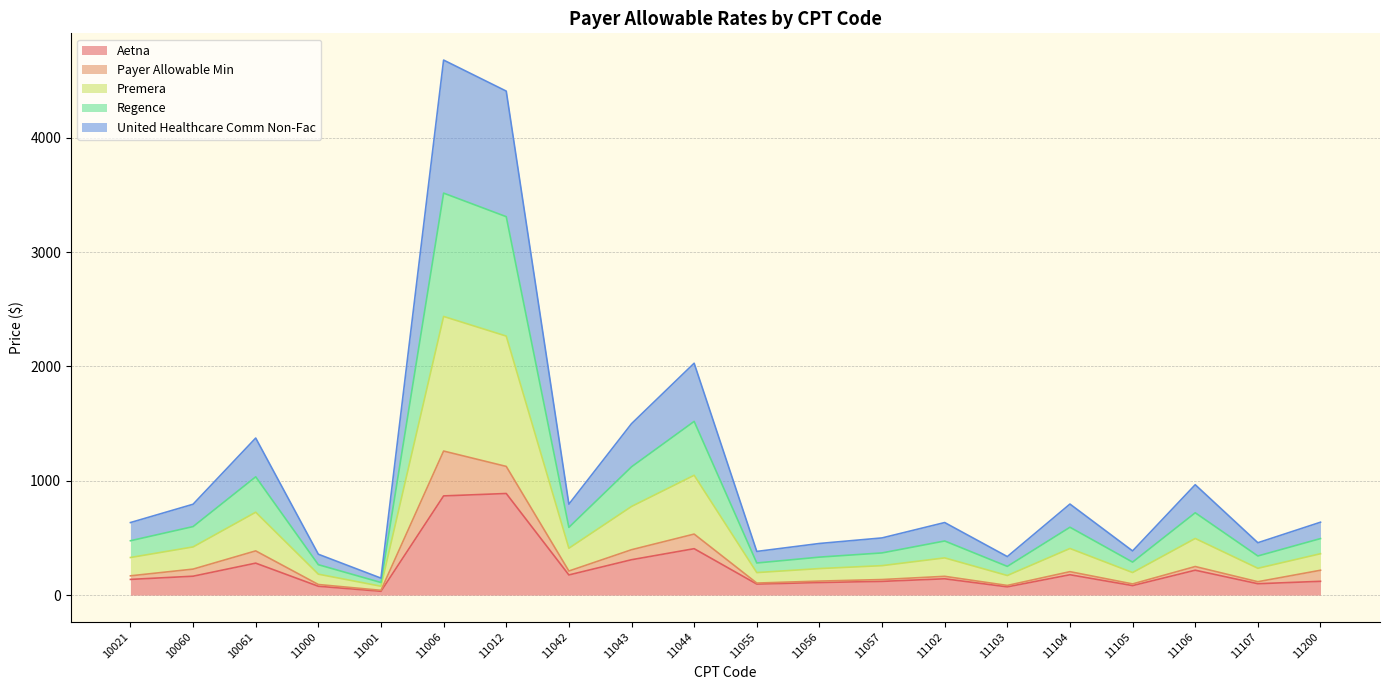

The Aetna series shows 77.0 at 11000. True or false?

True